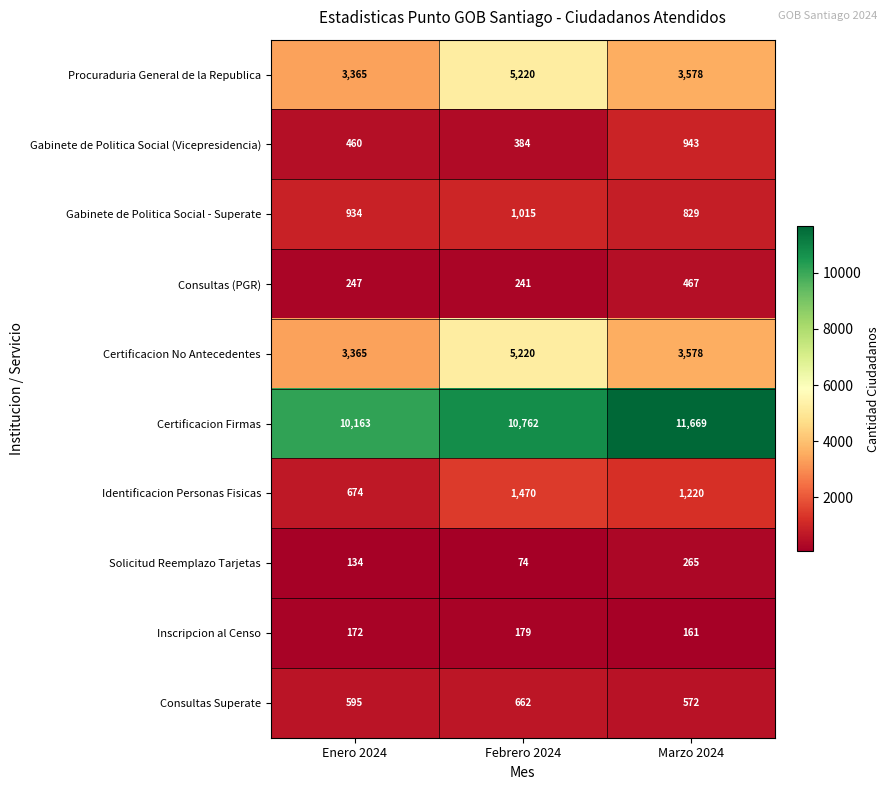

The value of Certificacion Firmas at Enero 2024 is 3587. True or false?

False